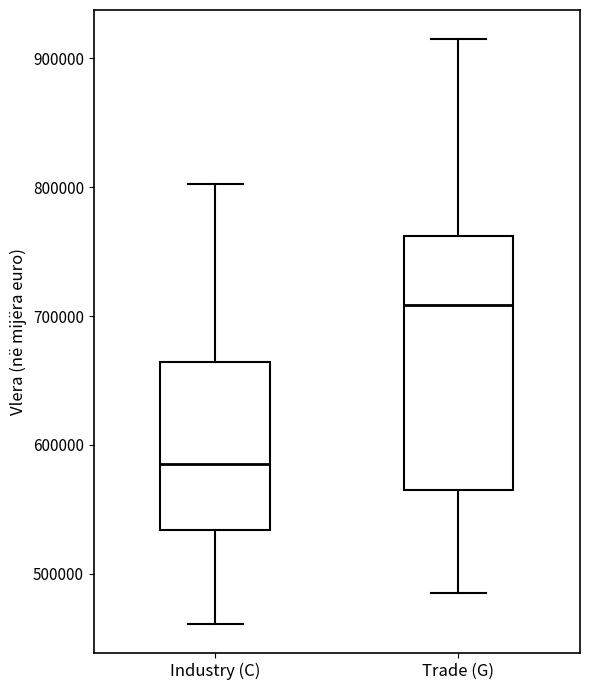

Where does the upper whisker of the box for Trade (G) end on the y-axis? The values are not printed on the chart, so give them approximately, as read against the axis.

910000